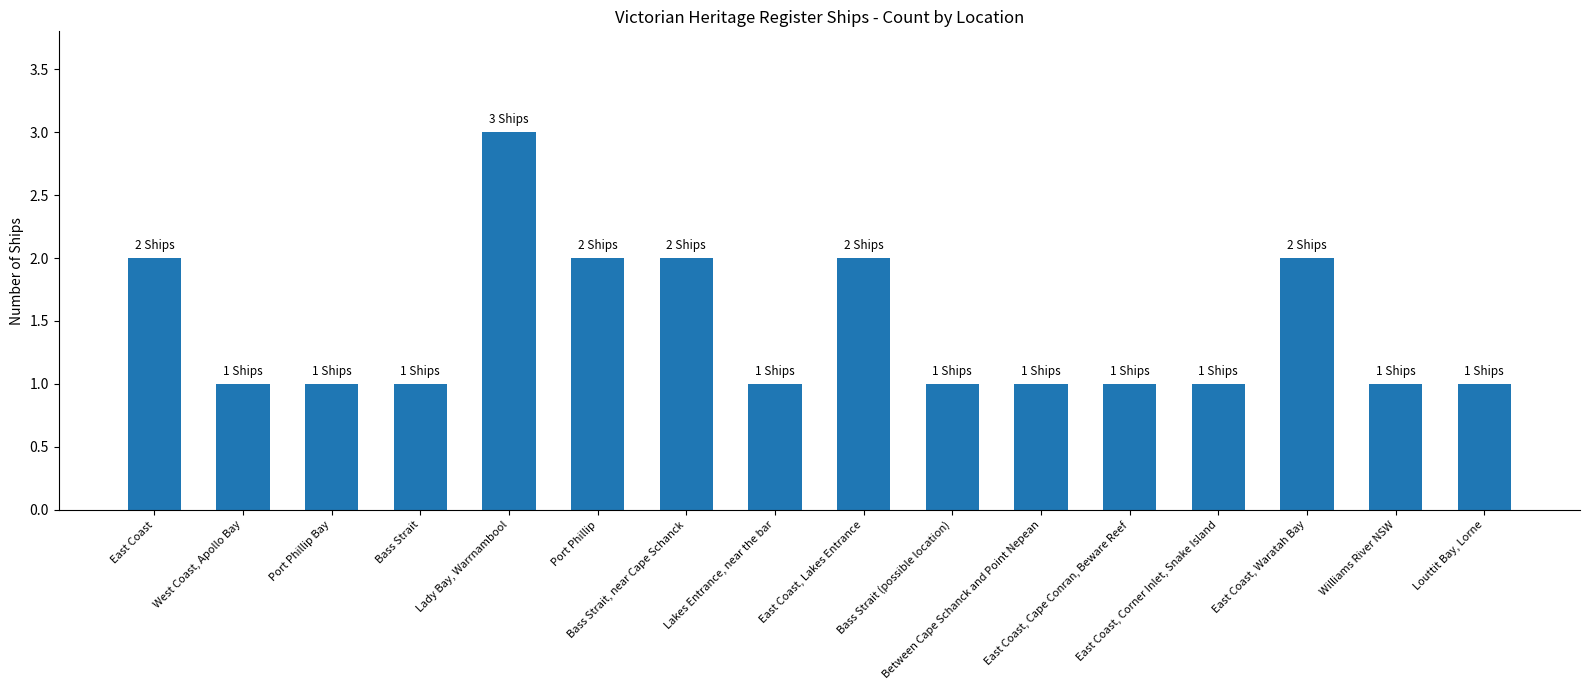

What is the difference between the second highest and minimum values?

1